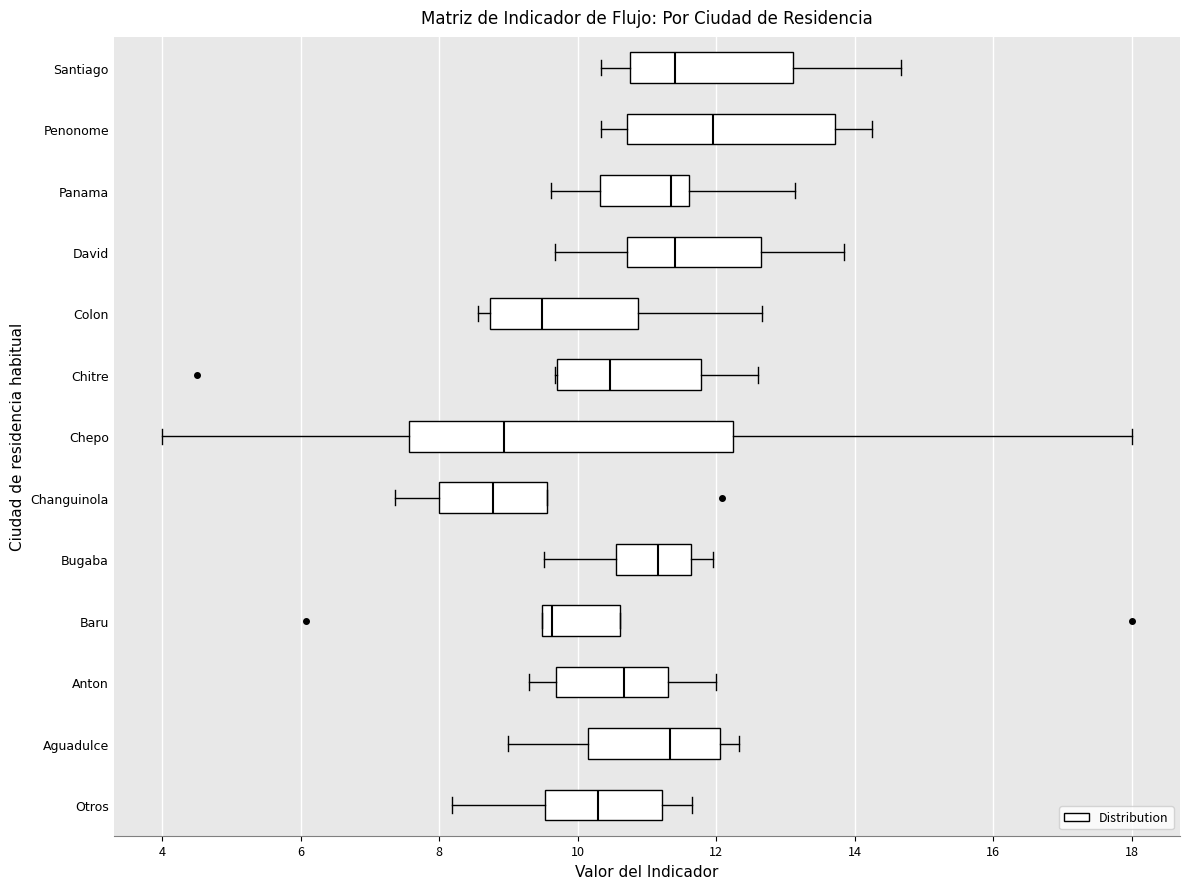

Reading bottom to top, read every box against the x-axis: the position of its median line, the range the box covers, and the ends of its whiskers. The values are not printed on the chart, so give them approximately, as read against the axis.

Otros: median 10.2, box 9.6 to 11.2, whiskers 8.2 to 11.6
Aguadulce: median 11.4, box 10.2 to 12.0, whiskers 9.0 to 12.4
Anton: median 10.6, box 9.6 to 11.4, whiskers 9.2 to 12.0
Baru: median 9.6, box 9.4 to 10.6, whiskers 9.4 to 10.6
Bugaba: median 11.2, box 10.6 to 11.6, whiskers 9.6 to 12.0
Changuinola: median 8.8, box 8.0 to 9.6, whiskers 7.4 to 9.6
Chepo: median 9.0, box 7.6 to 12.2, whiskers 4.0 to 18.0
Chitre: median 10.4, box 9.8 to 11.8, whiskers 9.6 to 12.6
Colon: median 9.4, box 8.8 to 10.8, whiskers 8.6 to 12.6
David: median 11.4, box 10.8 to 12.6, whiskers 9.6 to 13.8
Panama: median 11.4, box 10.4 to 11.6, whiskers 9.6 to 13.2
Penonome: median 12.0, box 10.8 to 13.8, whiskers 10.4 to 14.2
Santiago: median 11.4, box 10.8 to 13.2, whiskers 10.4 to 14.6